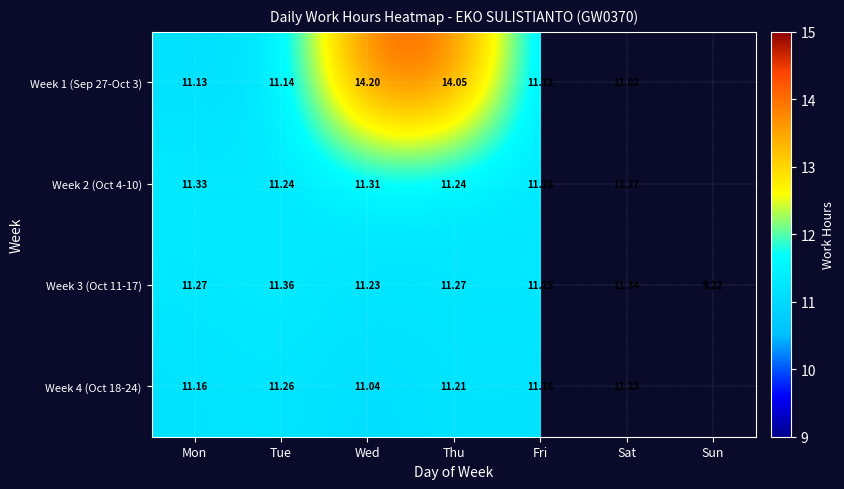

Where does the Week 3 (Oct 11-17) series first go above 11?

Mon